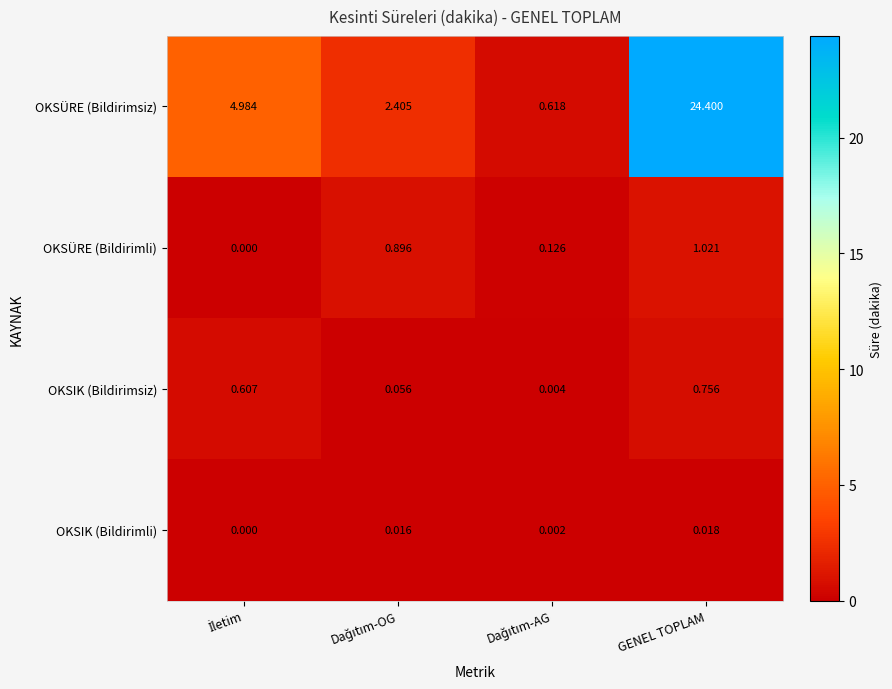

Which label corresponds to the largest value in the chart?

GENEL TOPLAM